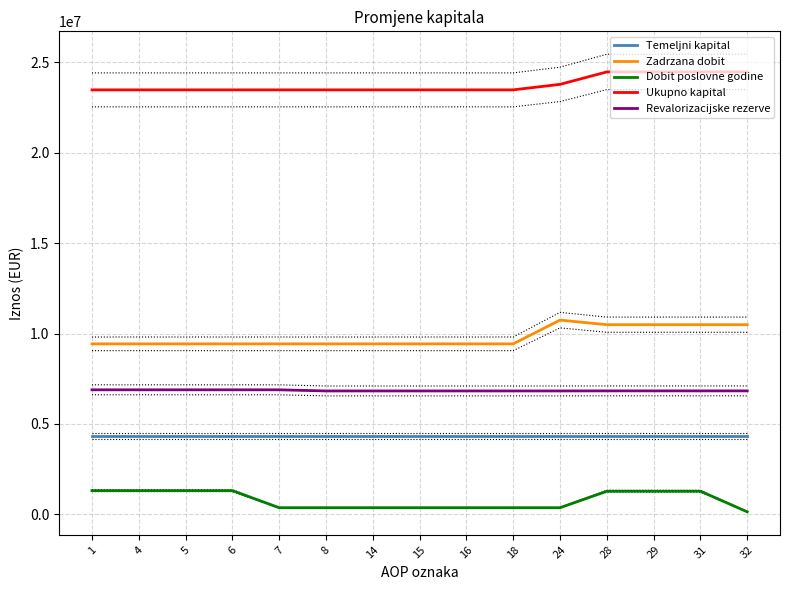

What is the difference between the highest and lowest values at 4?

22168297